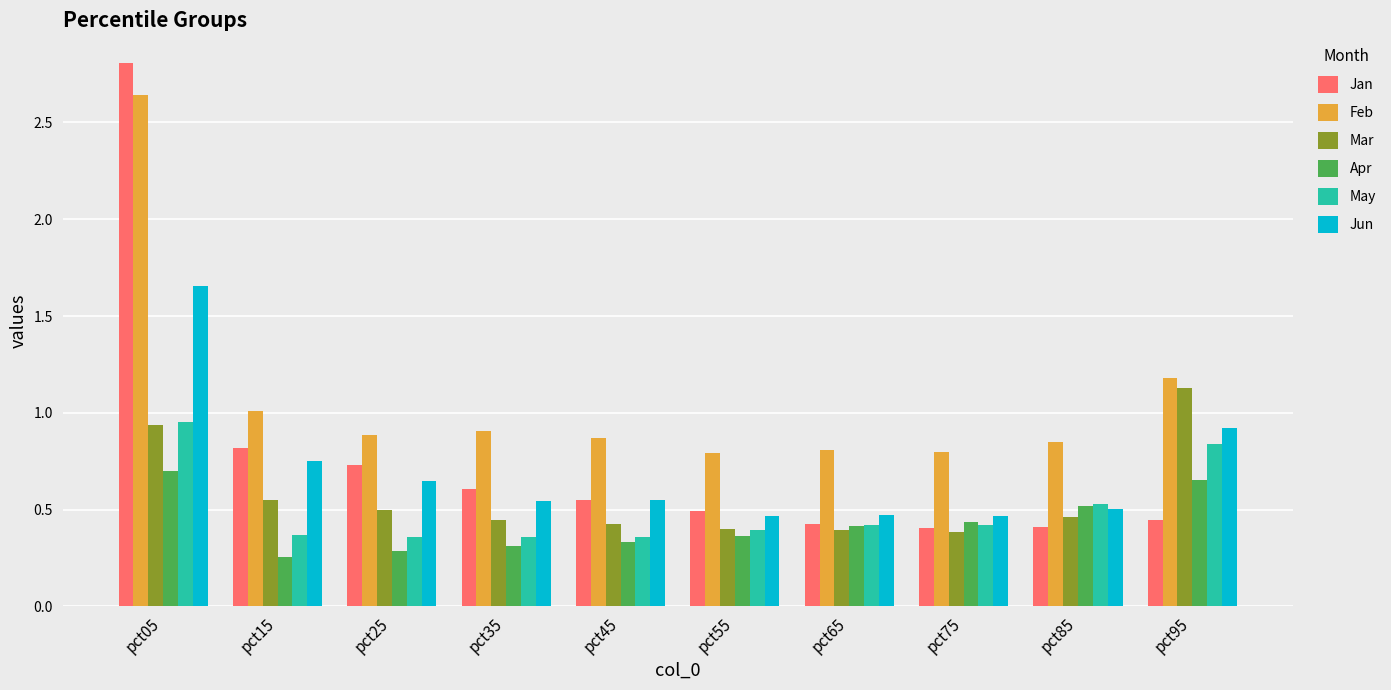

What is the maximum value shown in the chart?

2.8